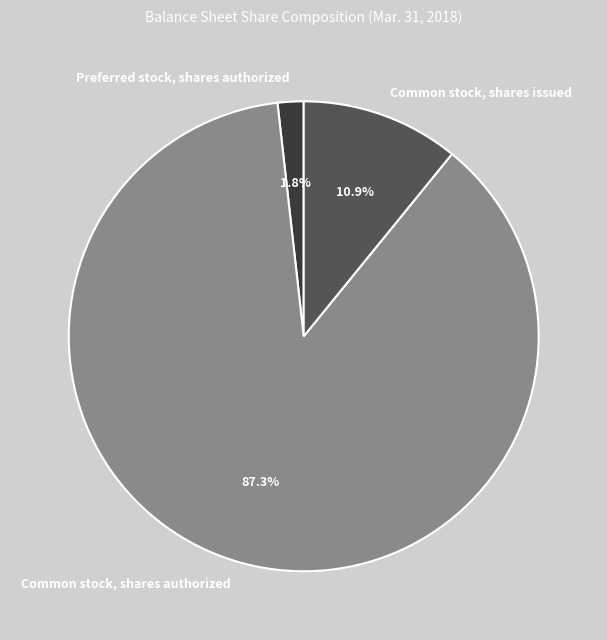

What is the smallest slice in the pie chart?

Preferred stock, shares authorized